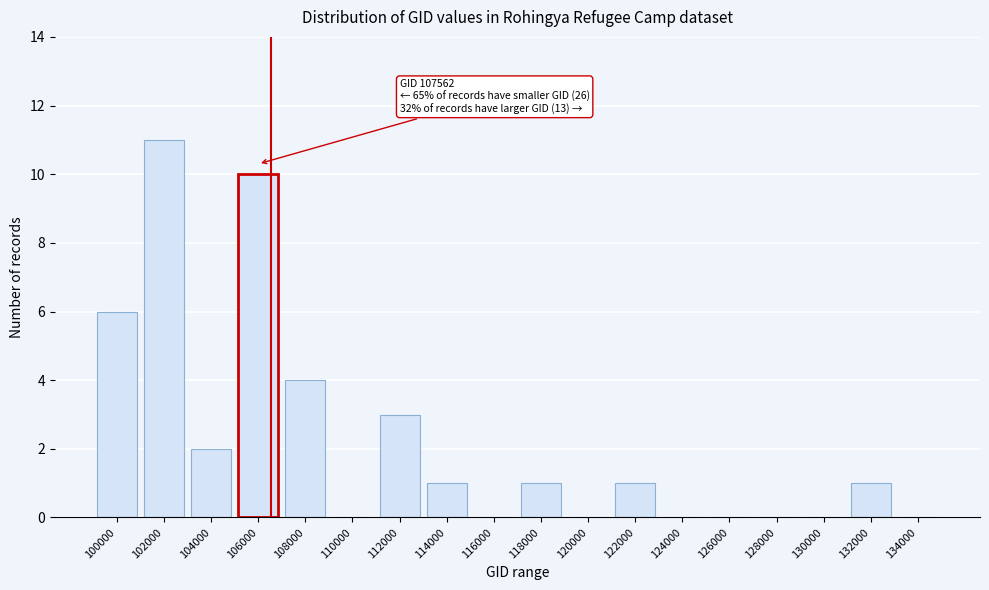

Reading left to right, transcribe all the data shown in this chart.

100000=6	102000=11	104000=2	106000=10	108000=4	110000=0	112000=3	114000=1	116000=0	118000=1	120000=0	122000=1	124000=0	126000=0	128000=0	130000=0	132000=1	134000=0